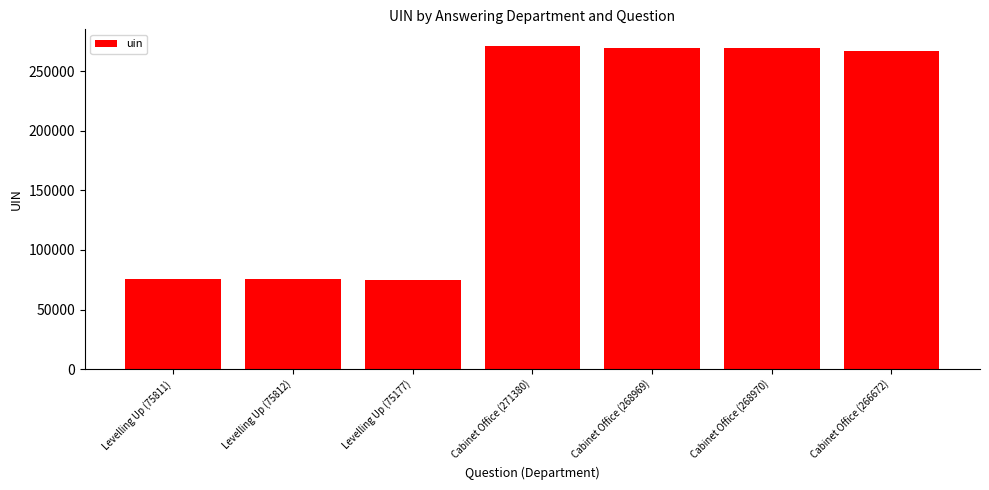

What is the minimum value shown in the chart?

75177